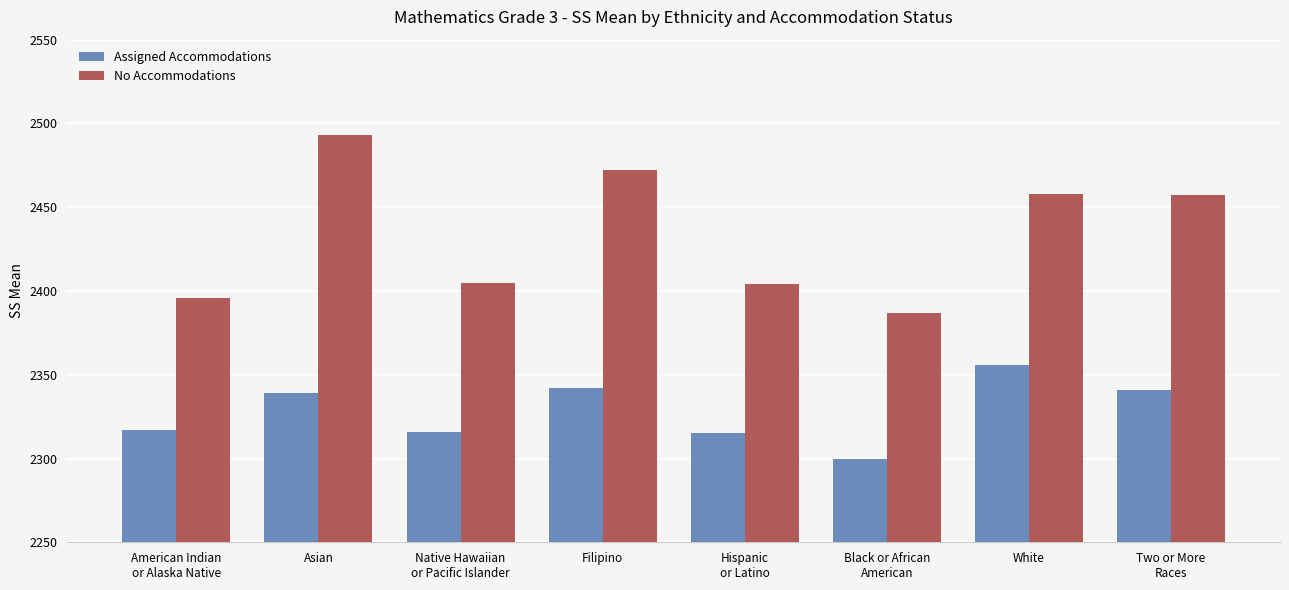

At which category is the sum across all series the highest?

Asian